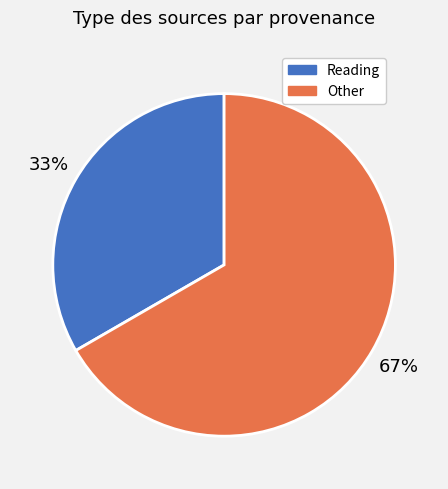

To the nearest percent, what is the average slice percentage?

50%